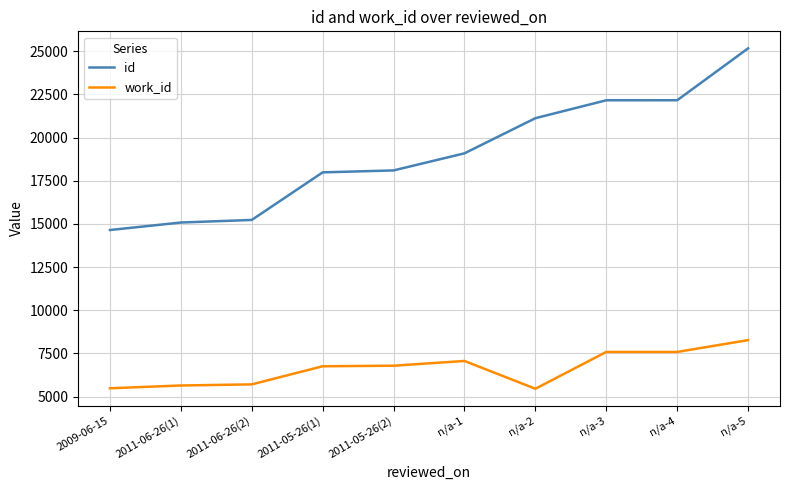

True or false: work_id and id intersect in this chart.

False